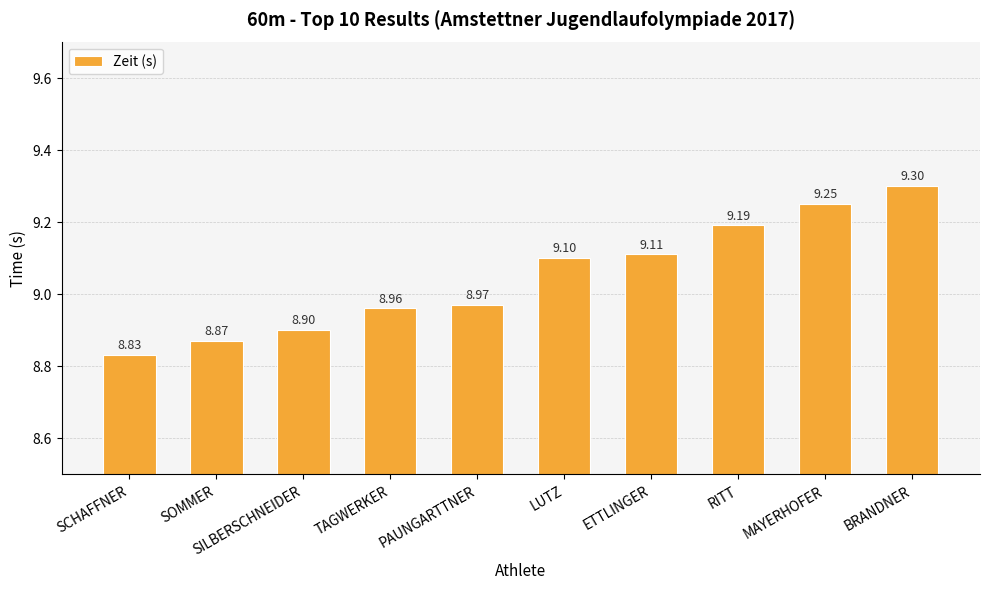

List the labels in order of value, largest first.

BRANDNER, MAYERHOFER, RITT, ETTLINGER, LUTZ, PAUNGARTTNER, TAGWERKER, SILBERSCHNEIDER, SOMMER, SCHAFFNER